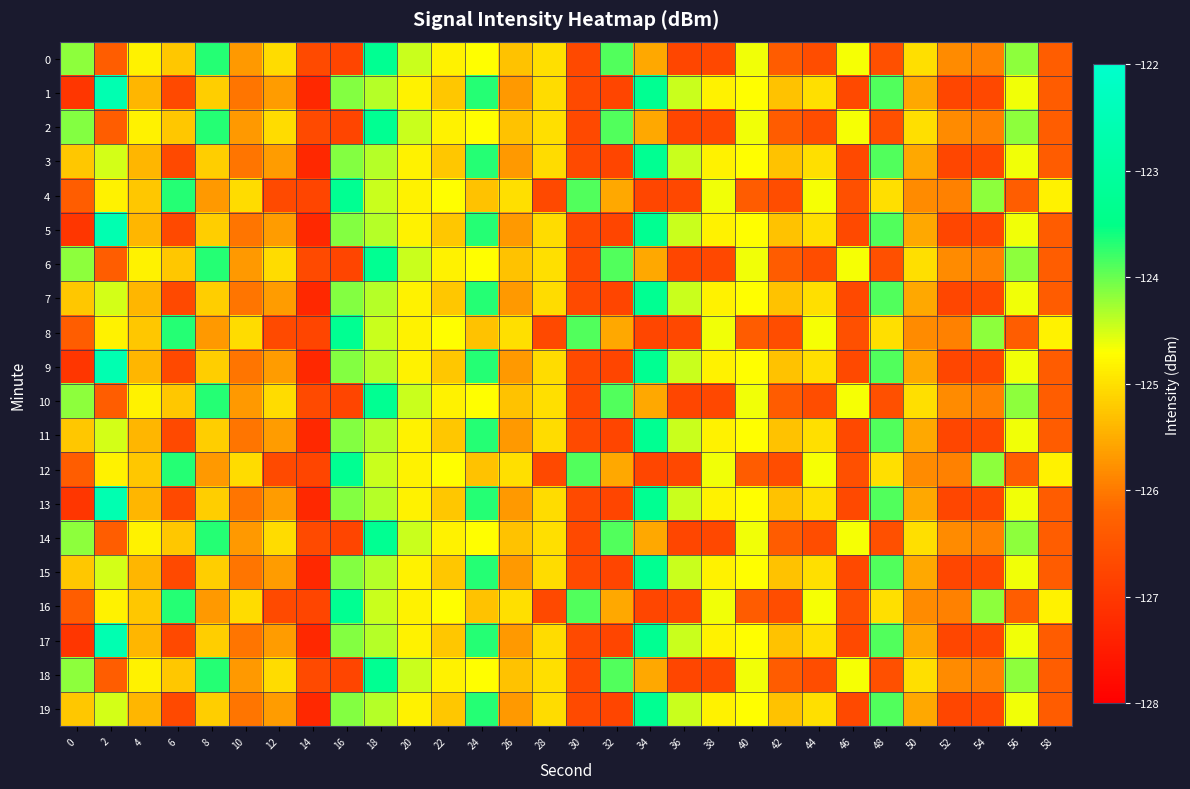

Rank the series by their maximum value, from highest to lowest.

1, 5, 9, 13, 17, 0, 2, 3, 4, 6, 7, 8, 10, 11, 12, 14, 15, 16, 18, 19